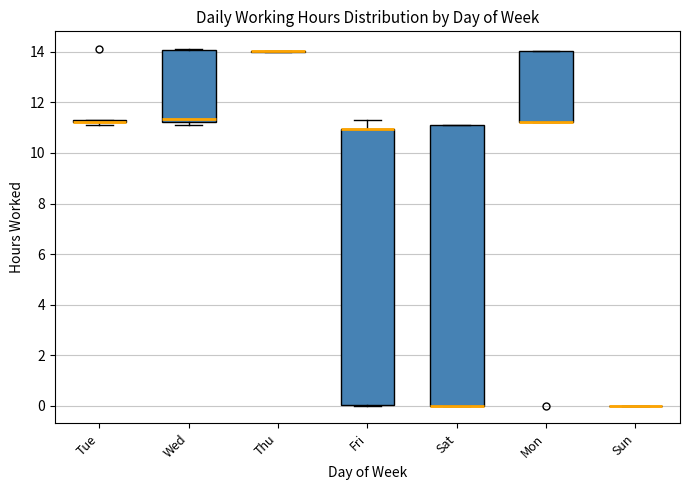

Reading left to right, transcribe this box plot: for each box, give where its median line is, the range the box spans, and where its two whiskers end, as read against the y-axis. The values are not printed on the chart, so give them approximately, as read against the axis.

Tue: box collapsed to a line at 11.2, whiskers 11.2 to 11.4
Wed: median 11.4, box 11.2 to 14.0, whiskers 11.2 (just below the box's lower edge) to 14.2
Thu: box collapsed to a line at 14.0, whiskers 14.0 to 14.0
Fri: median 11.0 (drawn on the box's upper edge), box 0.0 to 11.0, whiskers 0.0 to 11.4
Sat: median 0.0 (drawn on the box's lower edge), box 0.0 to 11.0, whiskers 0.0 to 11.0
Mon: median 11.2 (drawn on the box's lower edge), box 11.2 to 14.0, whiskers 11.2 to 14.0
Sun: box collapsed to a line at 0.0, whiskers 0.0 to 0.0